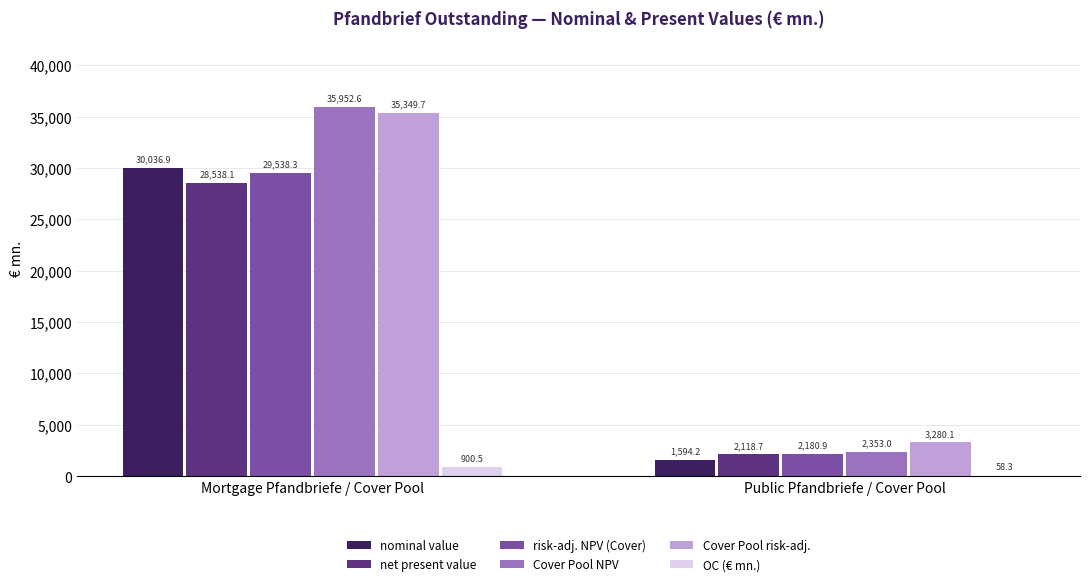

What value does the Cover Pool risk-adj. series have at Mortgage Pfandbriefe / Cover Pool?

35349.7